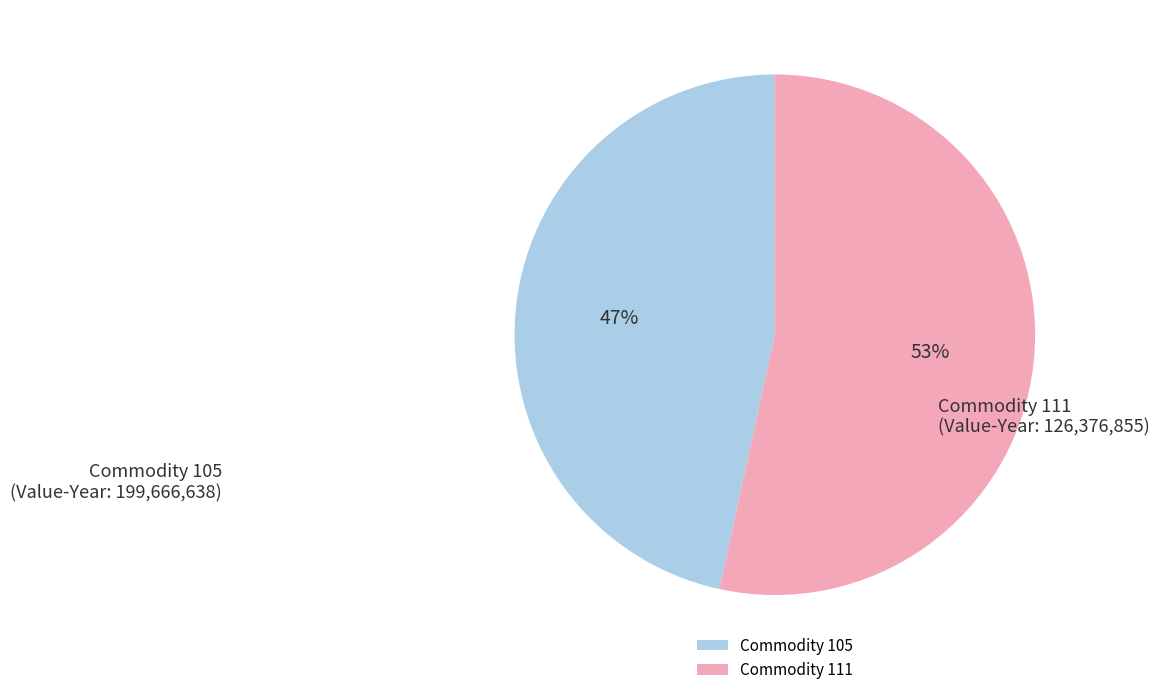

Do Commodity 105 and Commodity 111 together represent more than half of the pie?

Yes